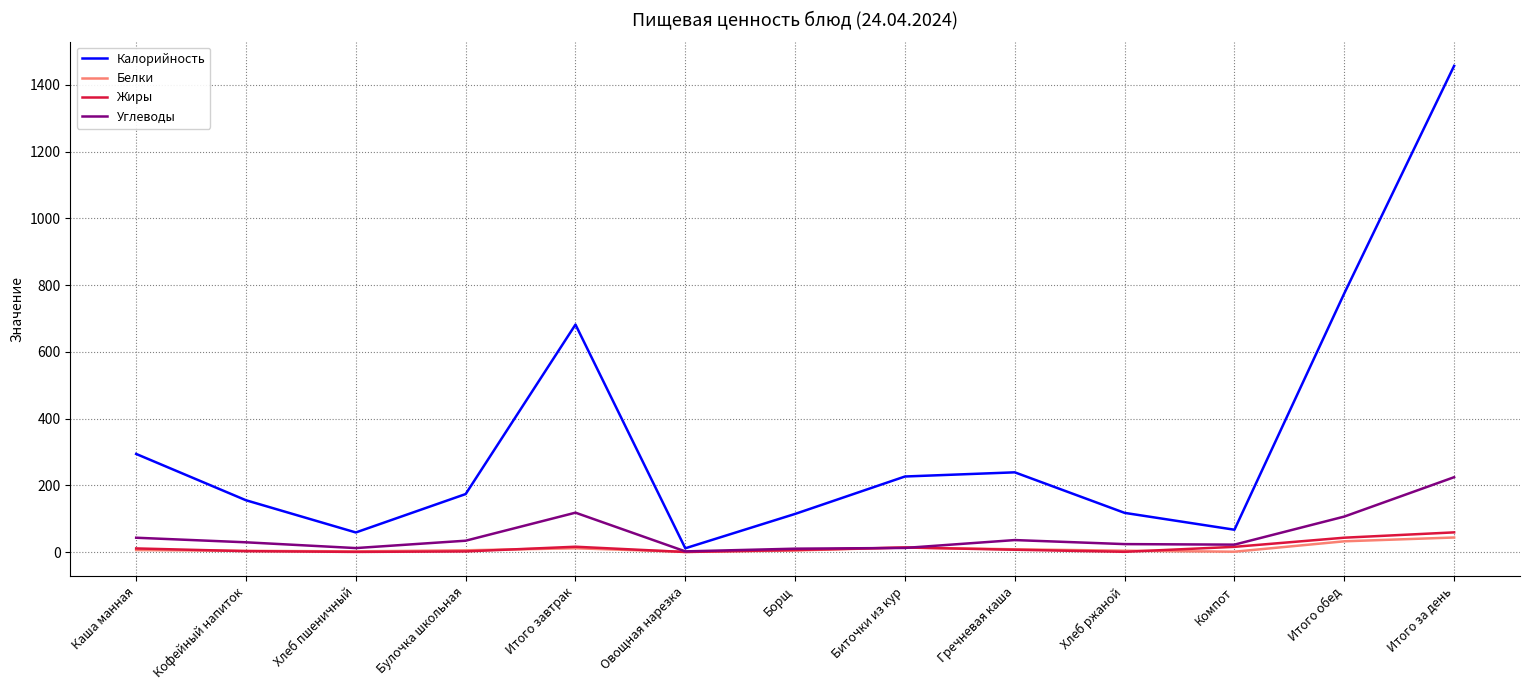

Which series changed the most between Гречневая каша and Компот?

Калорийность